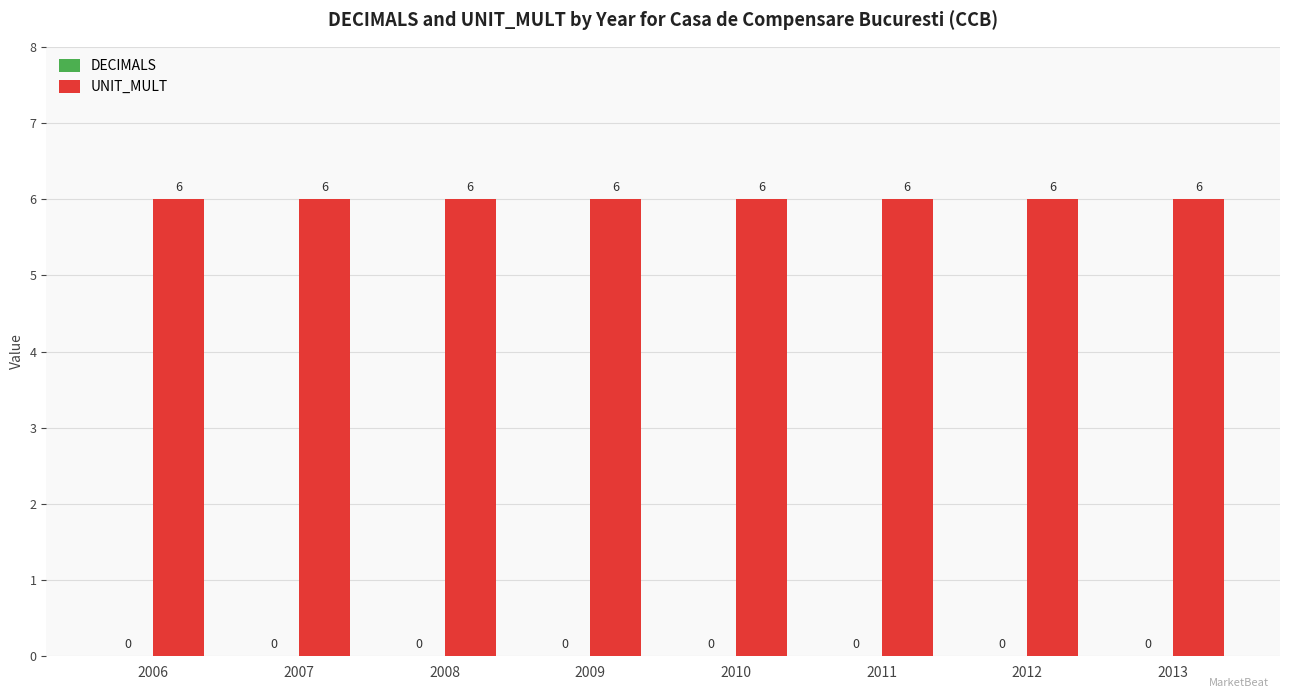

Does the chart contain stacked bars?

No